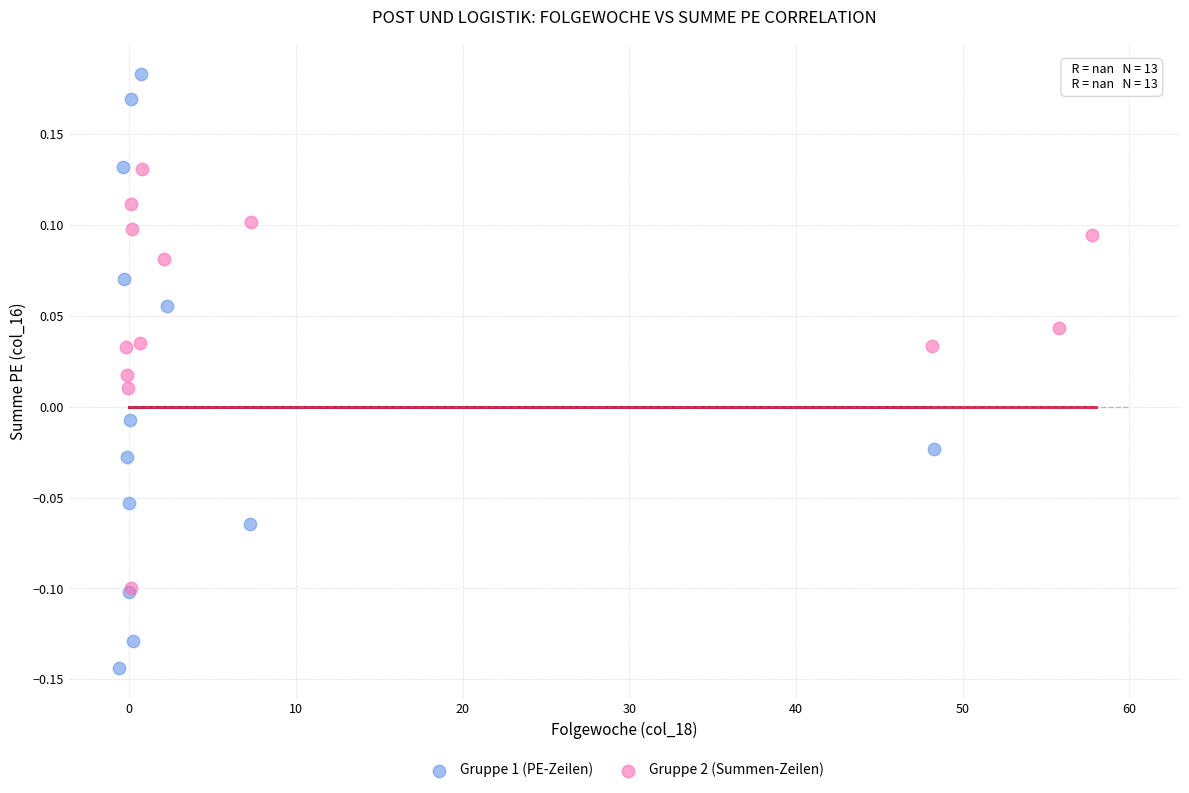

Which series contains the lowest Y value?

Gruppe 1 (PE-Zeilen)